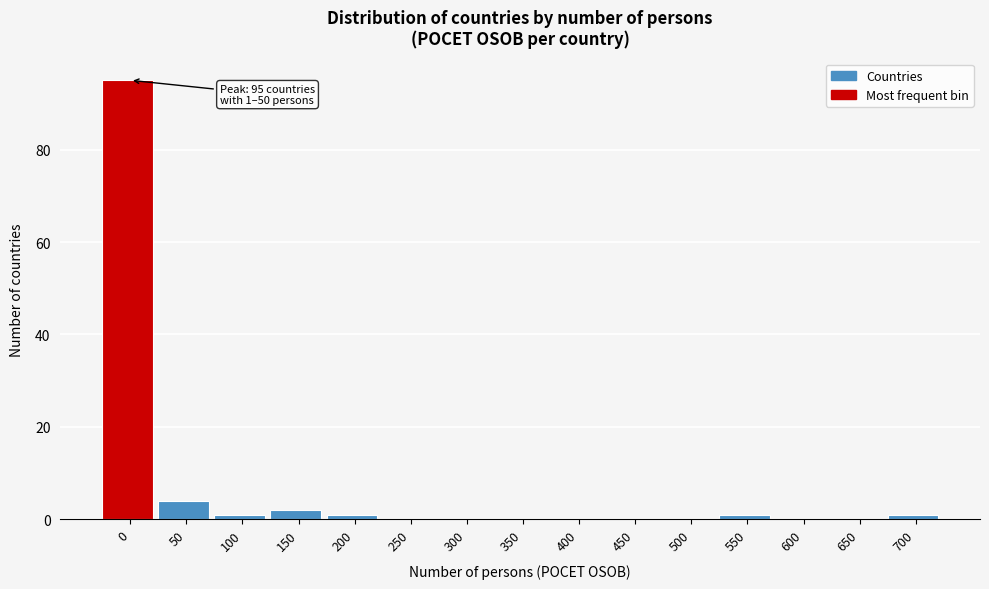

Reading left to right, extract all data points from this chart.

0=95	50=4	100=1	150=2	200=1	250=0	300=0	350=0	400=0	450=0	500=0	550=1	600=0	650=0	700=1